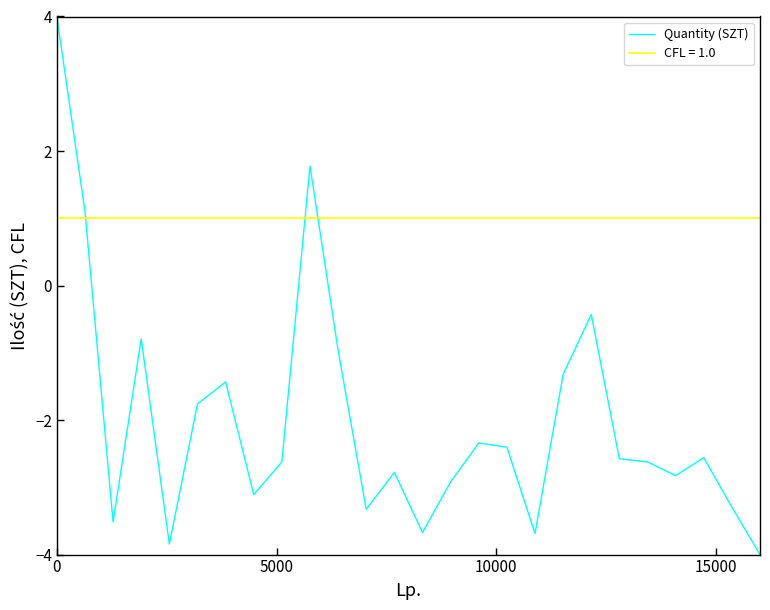

What is the lowest value of the Quantity (SZT) series?

-4.0